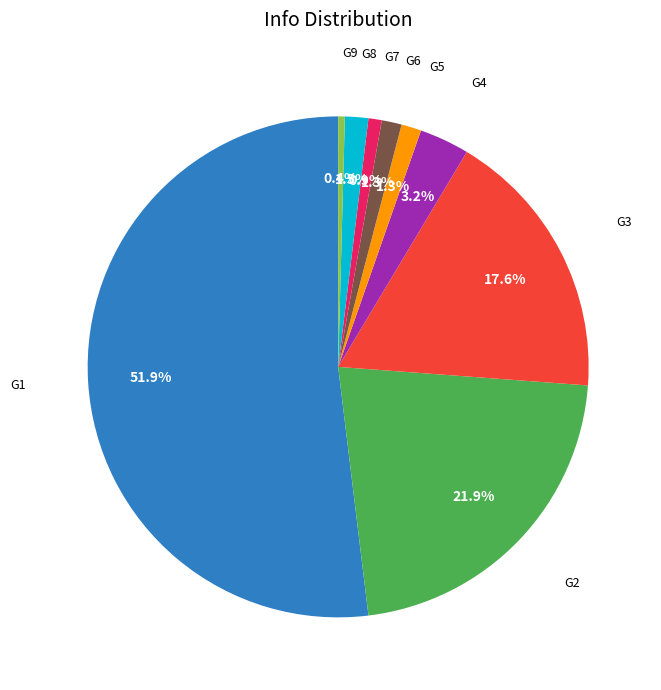

Which slice represents more than half of the pie?

G1